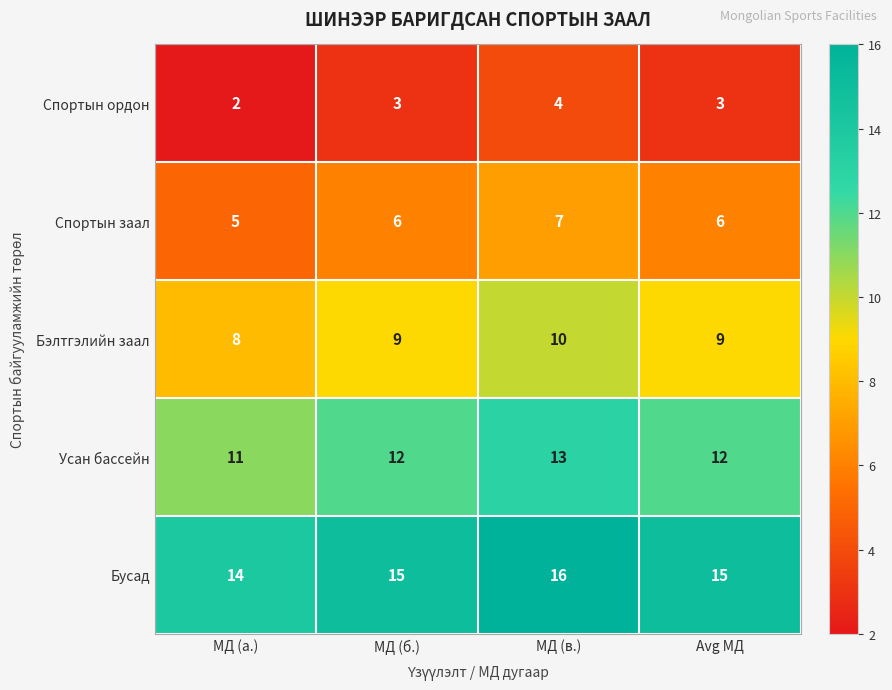

True or false: Усан бассейн has a value of 6 at МД (в.).

False